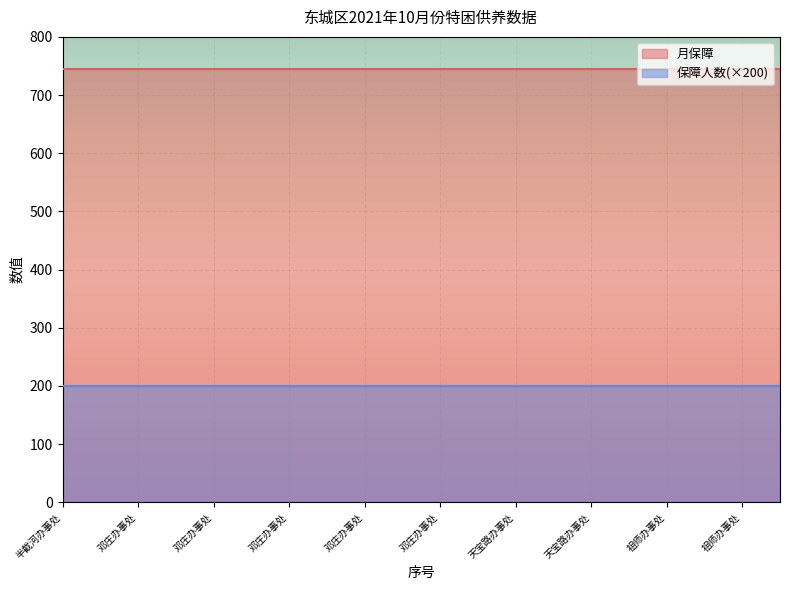

Count the number of categories in the chart.

20